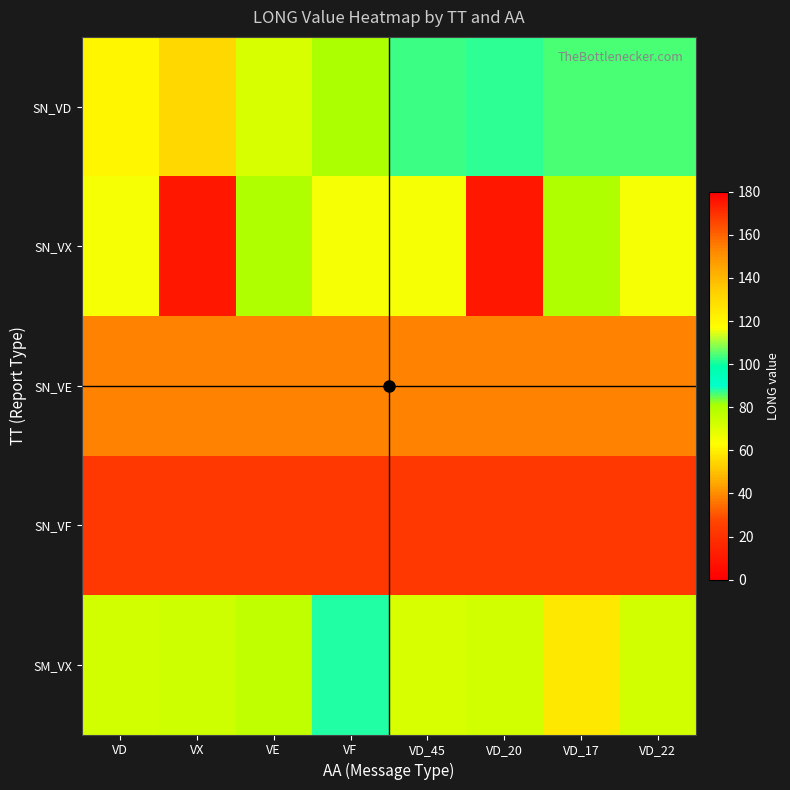

Reading left to right, transcribe all the data shown in this chart.

SN_VD: VD=120.2	VX=130.1	VE=71.6	VF=80.4	VD_45=86.6	VD_20=87.7	VD_17=86.3	VD_22=86.3
SN_VX: VD=116.6	VX=9.7	VE=79.7	VF=116.6	VD_45=116.6	VD_20=9.7	VD_17=79.7	VD_22=116.6
SN_VE: VD=153.8	VX=153.8	VE=153.8	VF=153.8	VD_45=153.8	VD_20=153.8	VD_17=153.8	VD_22=153.8
SN_VF: VD=22.2	VX=22.2	VE=22.2	VF=22.2	VD_45=22.2	VD_20=22.2	VD_17=22.2	VD_22=22.2
SM_VX: VD=72.8	VX=73.8	VE=76.3	VF=88.3	VD_45=71.3	VD_20=72.8	VD_17=124.7	VD_22=72.8